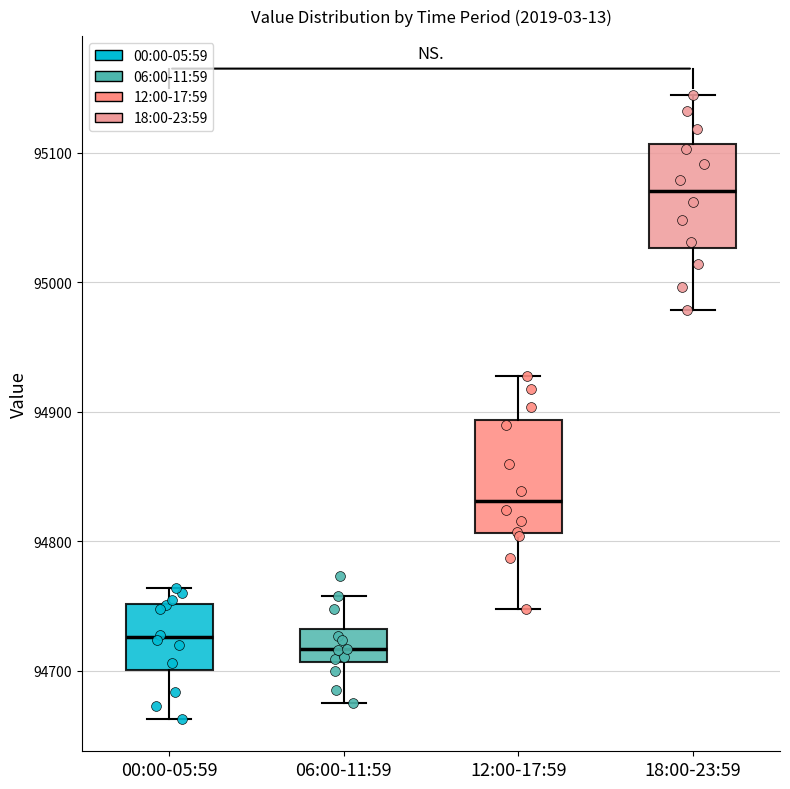

Reading left to right, read every box against the y-axis: the position of its median line, the range the box covers, and the ends of its whiskers. The values are not printed on the chart, so give them approximately, as read against the axis.

00:00-05:59: median 94730, box 94700 to 94750, whiskers 94660 to 94760
06:00-11:59: median 94720, box 94710 to 94730, whiskers 94680 to 94760
12:00-17:59: median 94830, box 94810 to 94890, whiskers 94750 to 94930
18:00-23:59: median 95070, box 95030 to 95110, whiskers 94980 to 95150